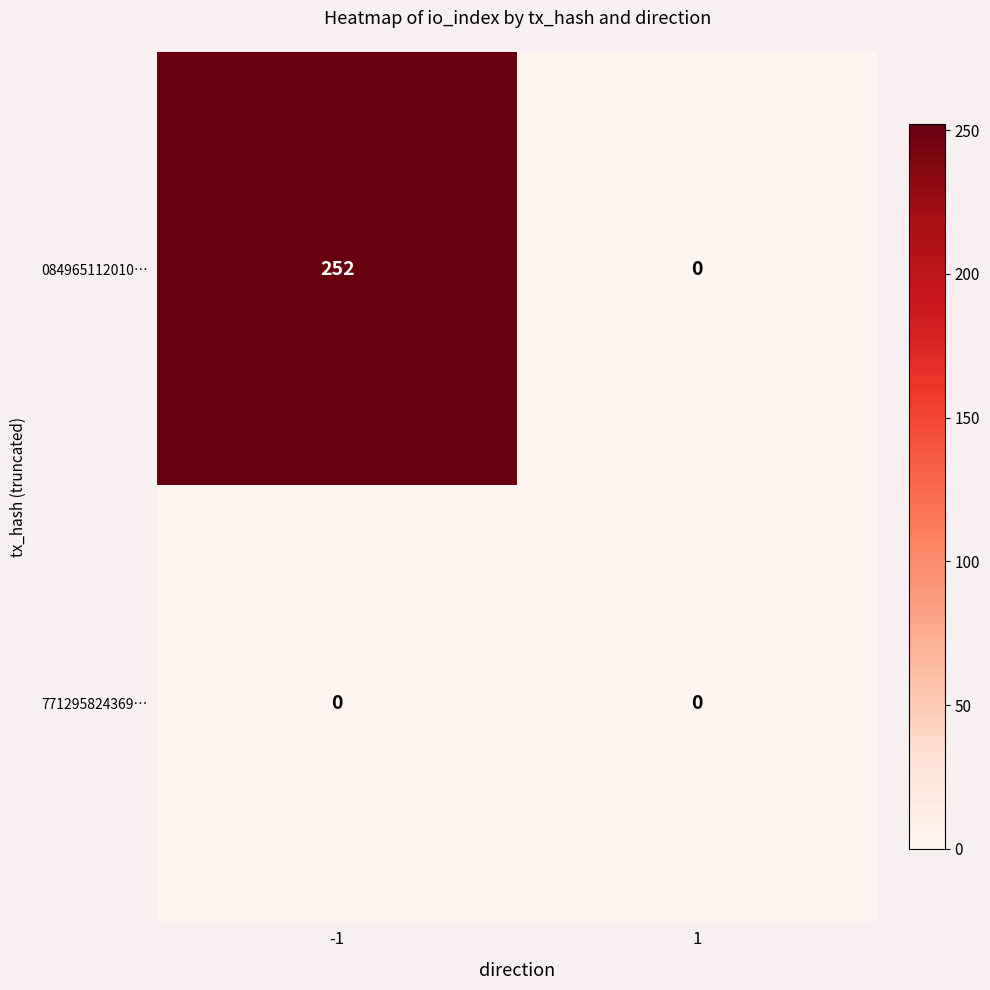

How many data points does each series have?

2